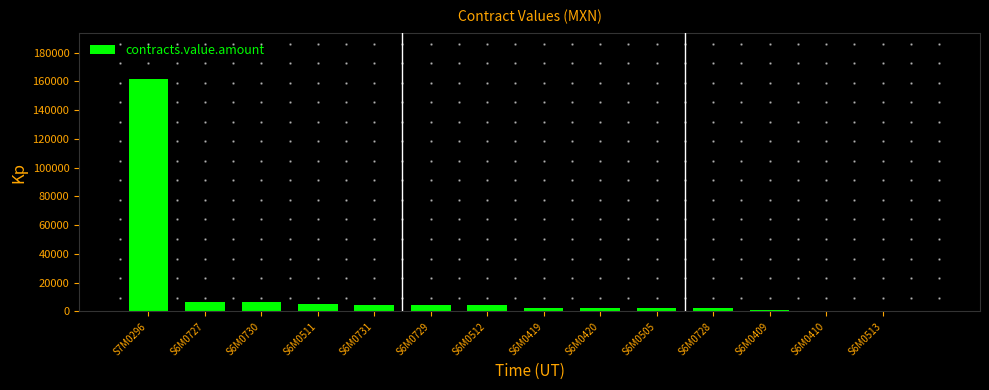

What is the sum of all values?

203506.7